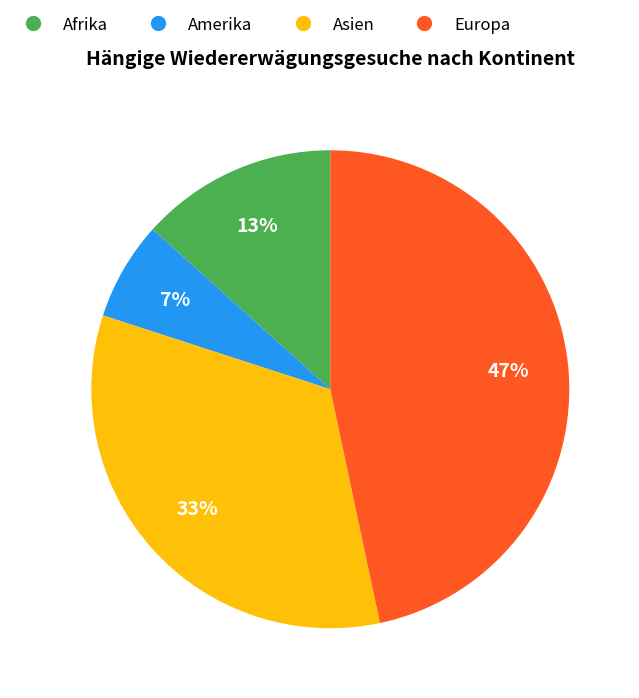

What is the ratio of the value at Asien to the value at Afrika?

2.5